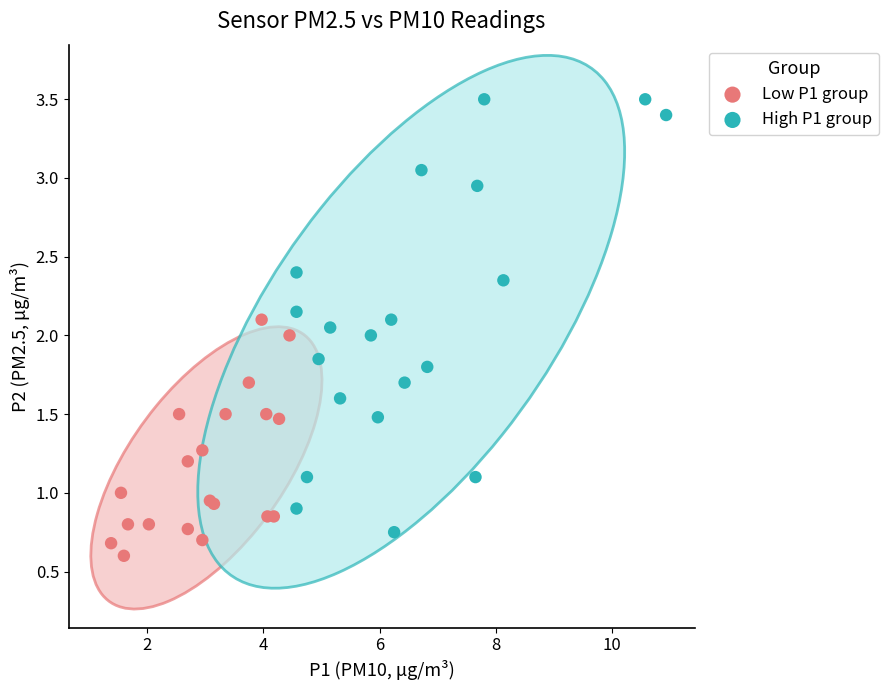

Which series has the largest Y range (max minus min)?

High P1 group